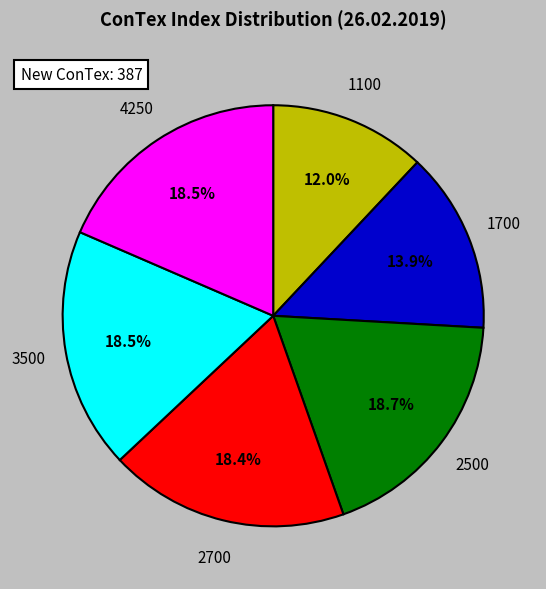

Combined, what portion of the pie is 2500 and 1700?

32.6%